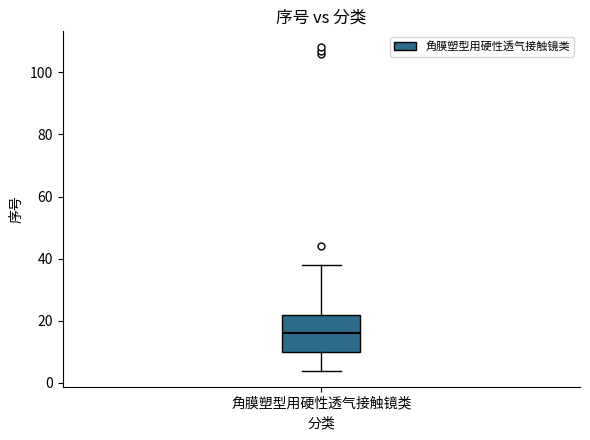

Where is the lower edge of the box for 角膜塑型用硬性透气接触镜类 on the y-axis? The values are not printed on the chart, so give them approximately, as read against the axis.

10